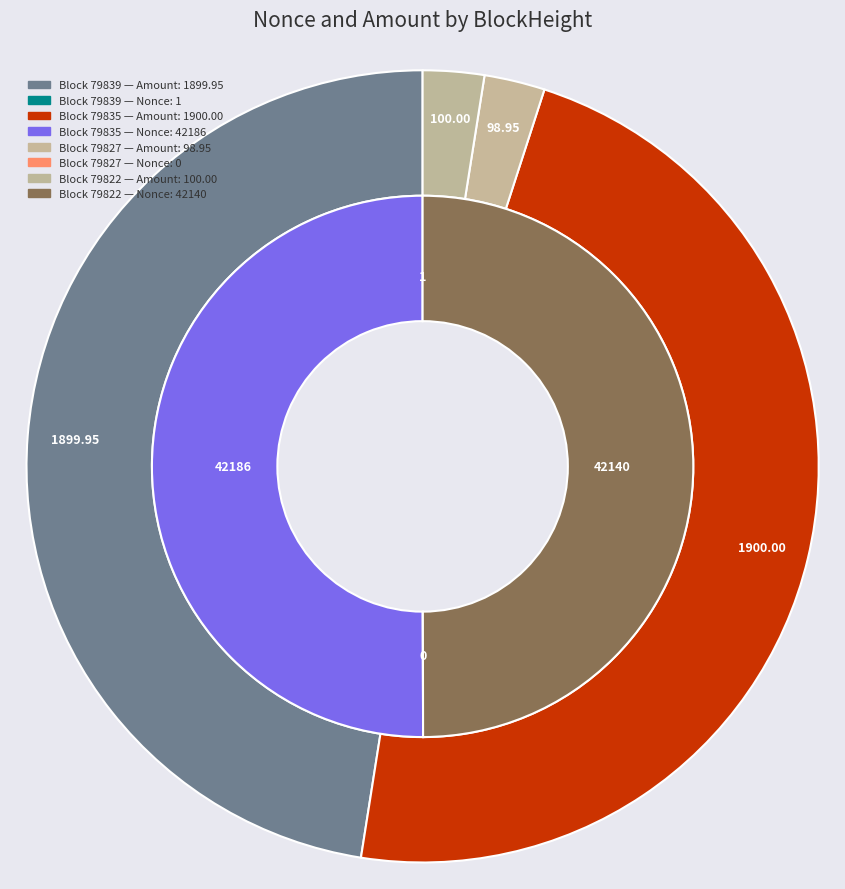

What is the spread (max minus min) of values at 79839?

1899.0